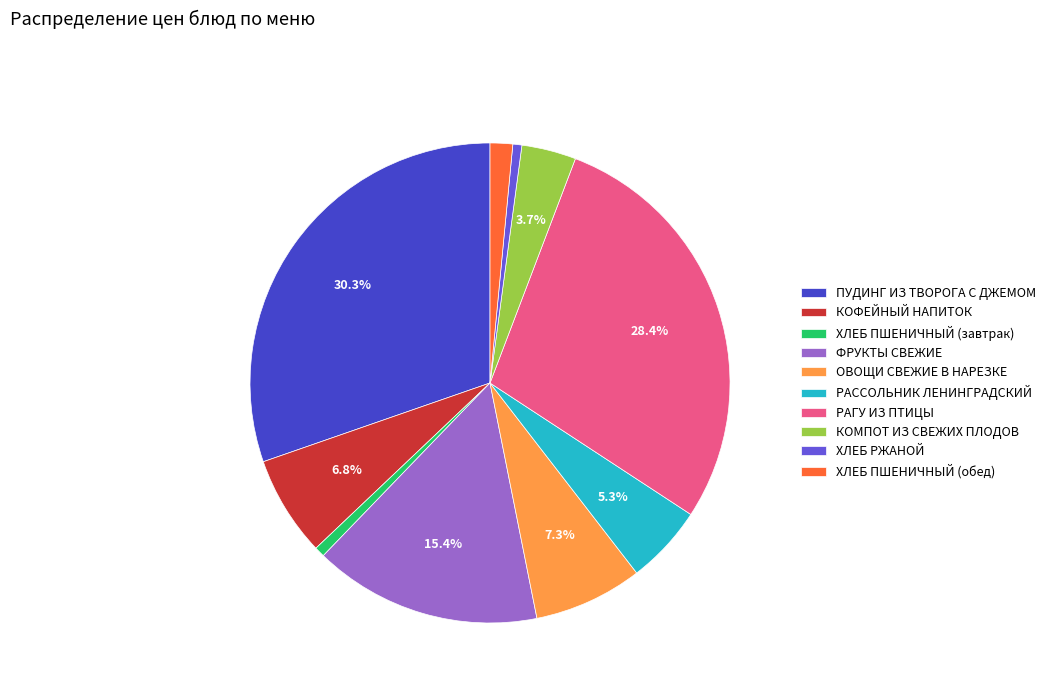

How much of the chart is everything except РАГУ ИЗ ПТИЦЫ?

71.6%